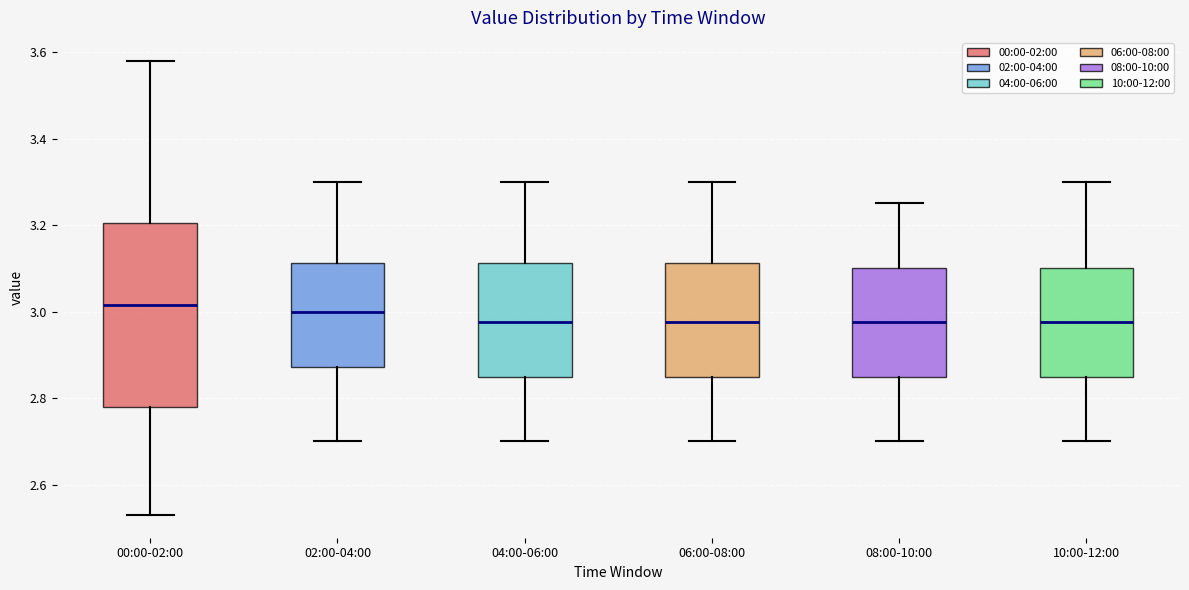

Reading left to right, read every box against the y-axis: the position of its median line, the range the box covers, and the ends of its whiskers. The values are not printed on the chart, so give them approximately, as read against the axis.

00:00-02:00: median 3.02, box 2.78 to 3.20, whiskers 2.54 to 3.58
02:00-04:00: median 3.00, box 2.88 to 3.12, whiskers 2.70 to 3.30
04:00-06:00: median 2.98, box 2.86 to 3.12, whiskers 2.70 to 3.30
06:00-08:00: median 2.98, box 2.86 to 3.12, whiskers 2.70 to 3.30
08:00-10:00: median 2.98, box 2.86 to 3.10, whiskers 2.70 to 3.26
10:00-12:00: median 2.98, box 2.86 to 3.10, whiskers 2.70 to 3.30